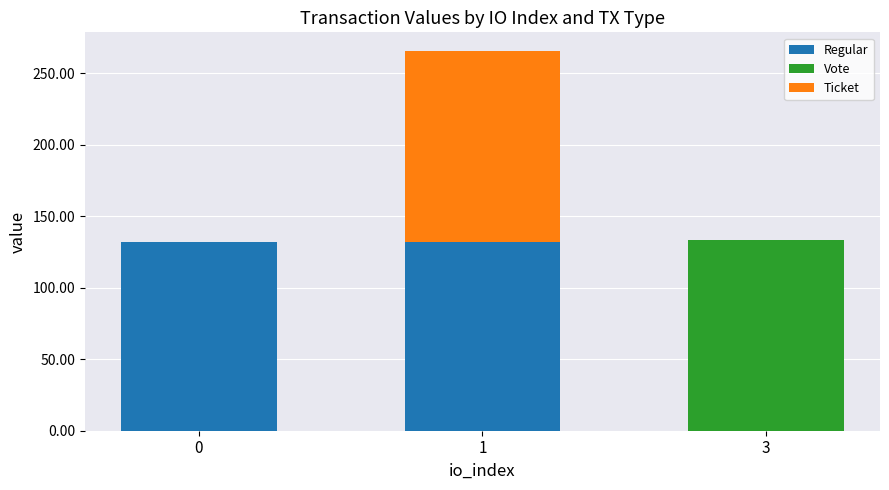

What is the total value across all series at 3?

133.2